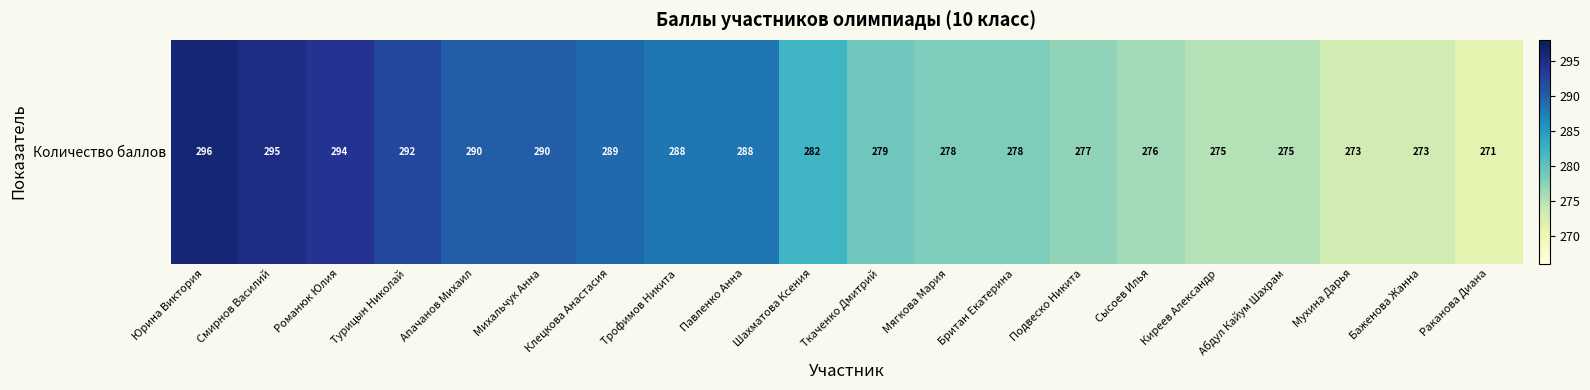

Reading right to left, transcribe all the data shown in this chart.

271	273	273	275	275	276	277	278	278	279	282	288	288	289	290	290	292	294	295	296